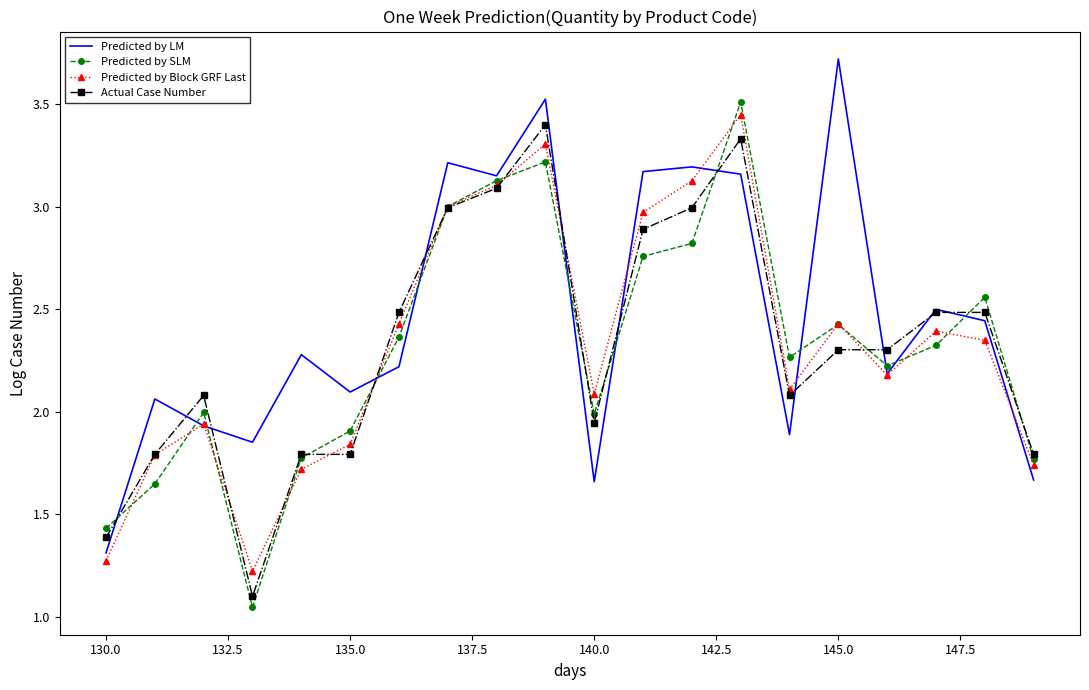

Which series has the largest total across all categories?

Predicted by LM